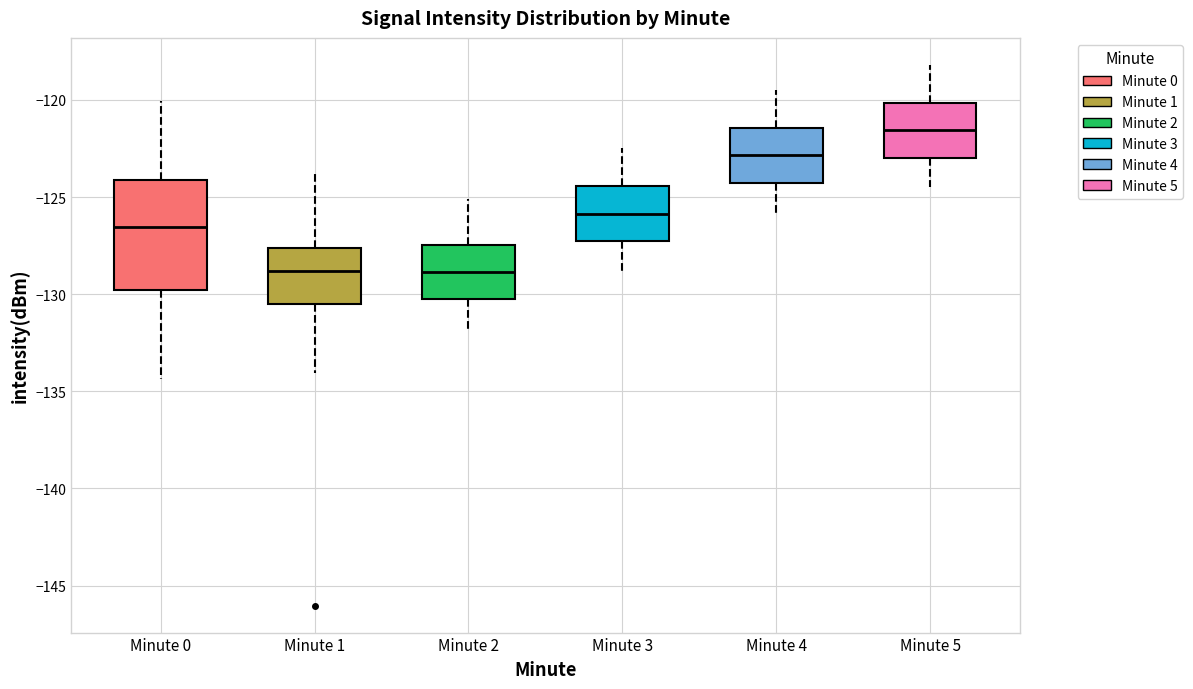

Reading left to right, transcribe this box plot: for each box, give where its median line is, the range the box spans, and where its two whiskers end, as read against the y-axis. The values are not printed on the chart, so give them approximately, as read against the axis.

Minute 0: median -126.5, box -130.0 to -124.0, whiskers -134.5 to -120.0
Minute 1: median -129.0, box -130.5 to -127.5, whiskers -134.0 to -123.5
Minute 2: median -129.0, box -130.5 to -127.5, whiskers -132.0 to -125.0
Minute 3: median -126.0, box -127.5 to -124.5, whiskers -129.0 to -122.5
Minute 4: median -123.0, box -124.5 to -121.5, whiskers -126.0 to -119.5
Minute 5: median -121.5, box -123.0 to -120.0, whiskers -124.5 to -118.0